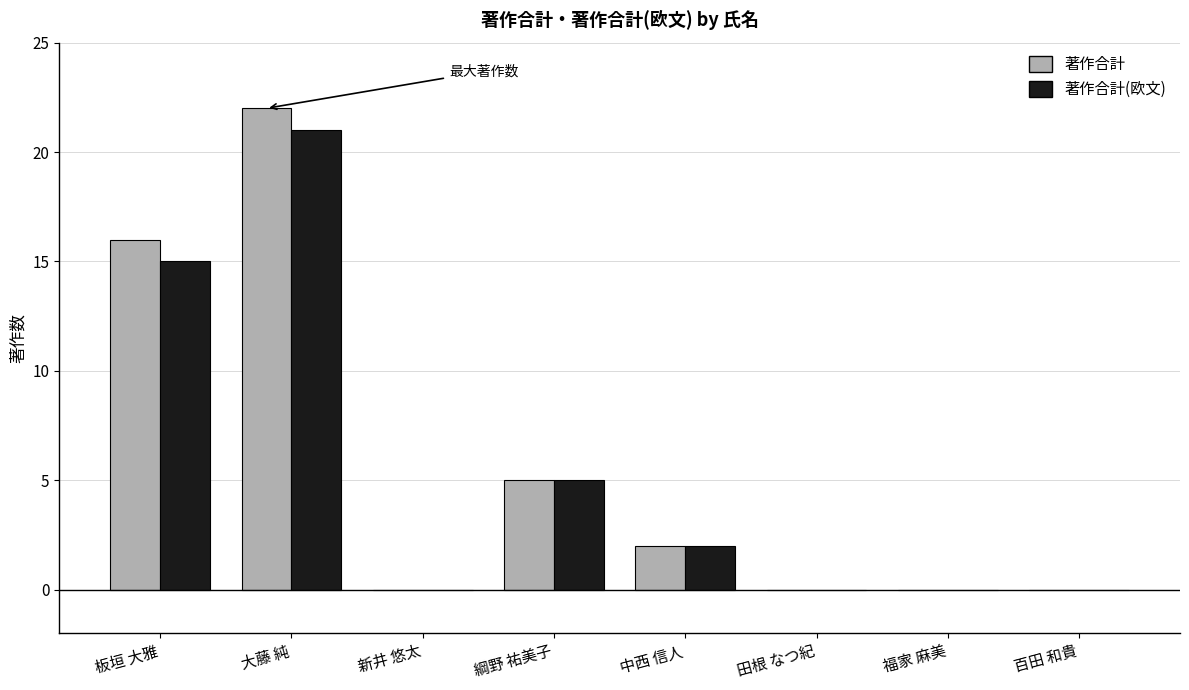

What is the total value across all series at 板垣 大雅?

31